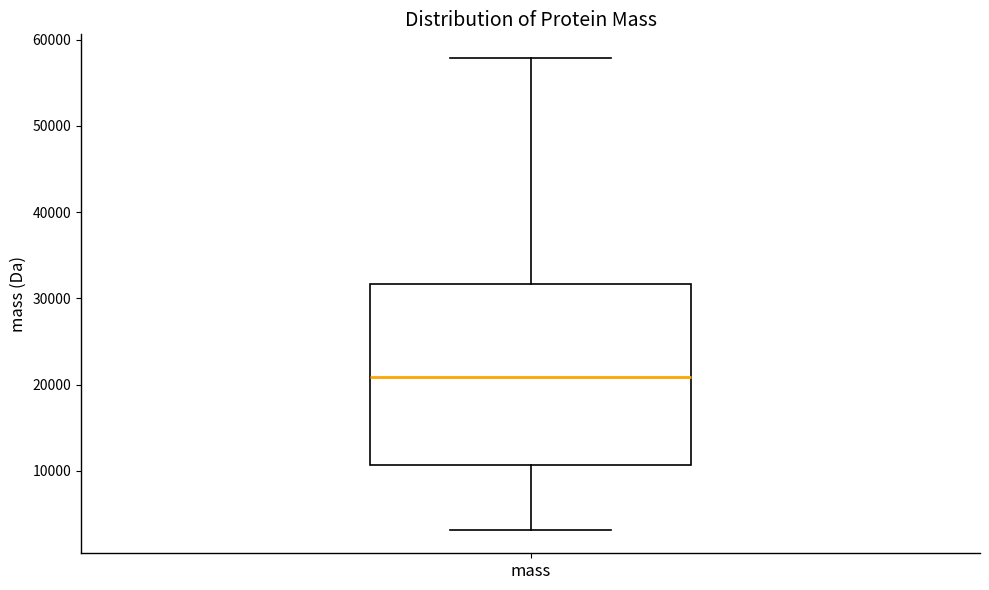

Transcribe this box plot: give where the median line is, the range the box spans, and where the two whiskers end, as read against the y-axis. The values are not printed on the chart, so give them approximately, as read against the axis.

median 21000, box 11000 to 32000, whiskers 3000 to 58000